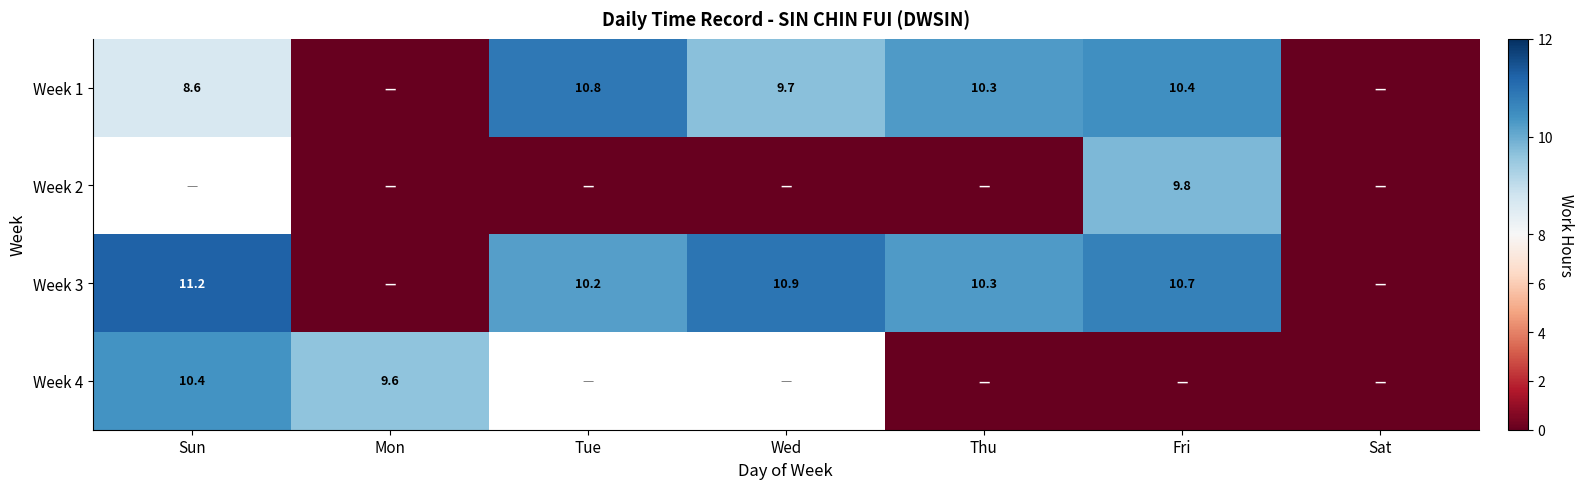

Which category has the highest value across all series?

Sun